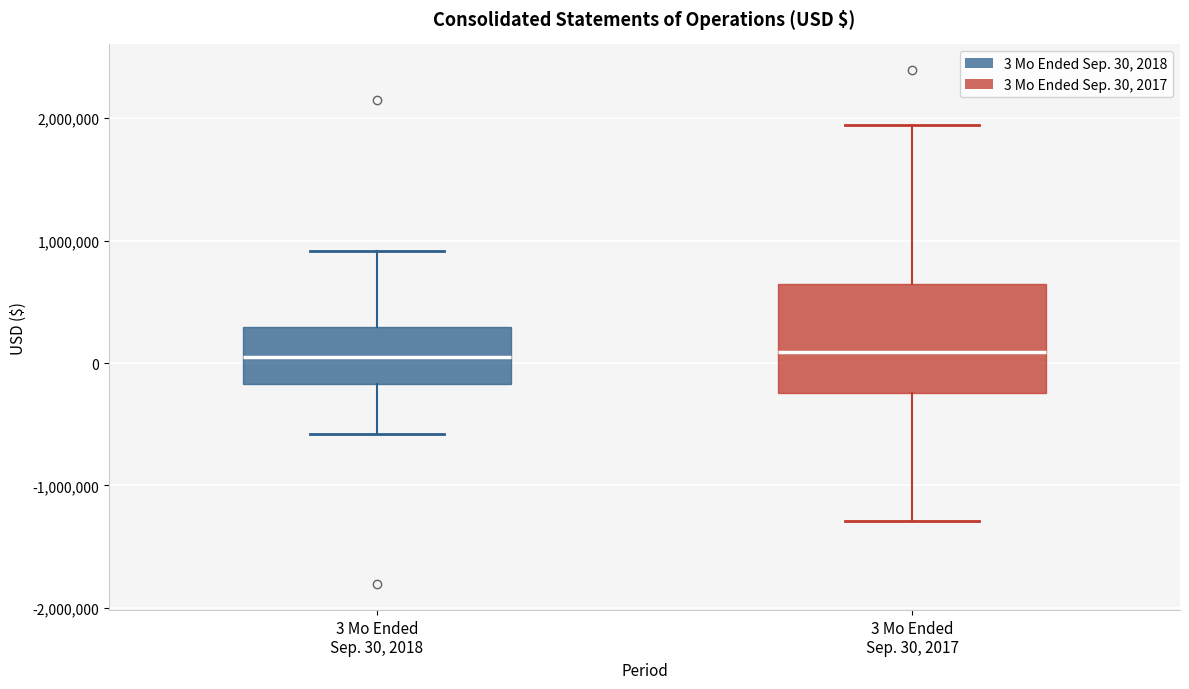

Reading left to right, transcribe this box plot: for each box, give where its median line is, the range the box spans, and where its two whiskers end, as read against the y-axis. The values are not printed on the chart, so give them approximately, as read against the axis.

3 Mo Ended Sep. 30, 2018: median 100000, box -200000 to 300000, whiskers -600000 to 900000
3 Mo Ended Sep. 30, 2017: median 100000, box -200000 to 600000, whiskers -1300000 to 1900000